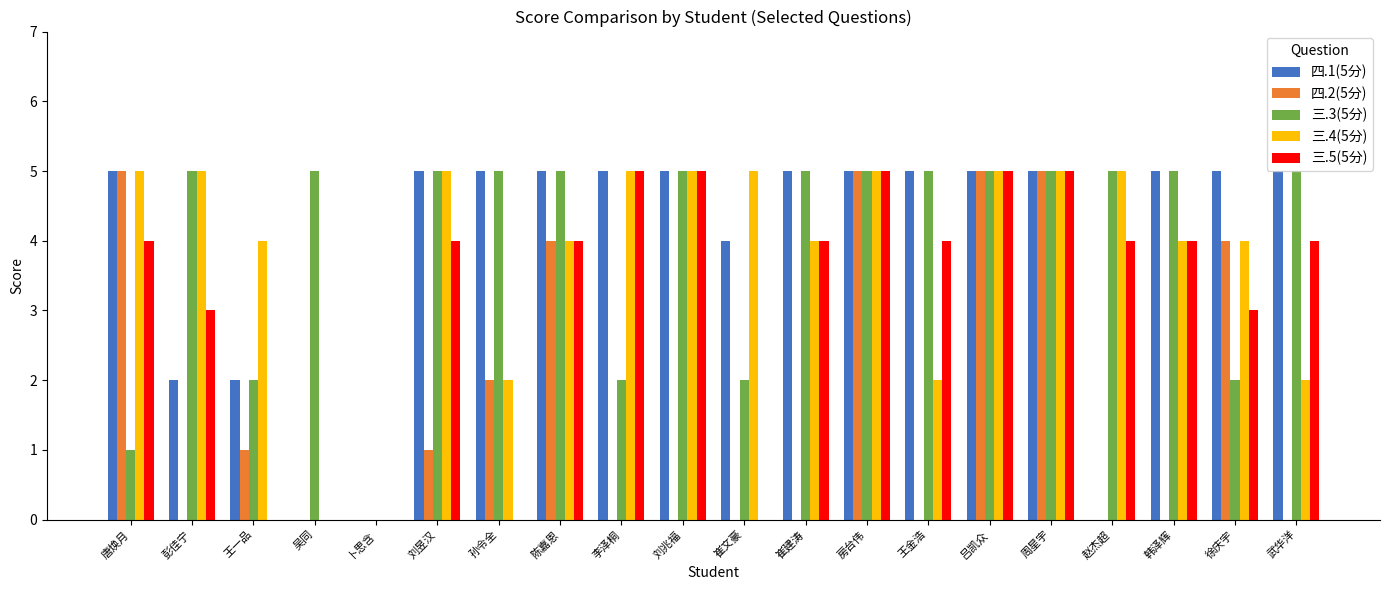

What are all the series names shown in the legend?

四.1(5分), 四.2(5分), 三.3(5分), 三.4(5分), 三.5(5分)